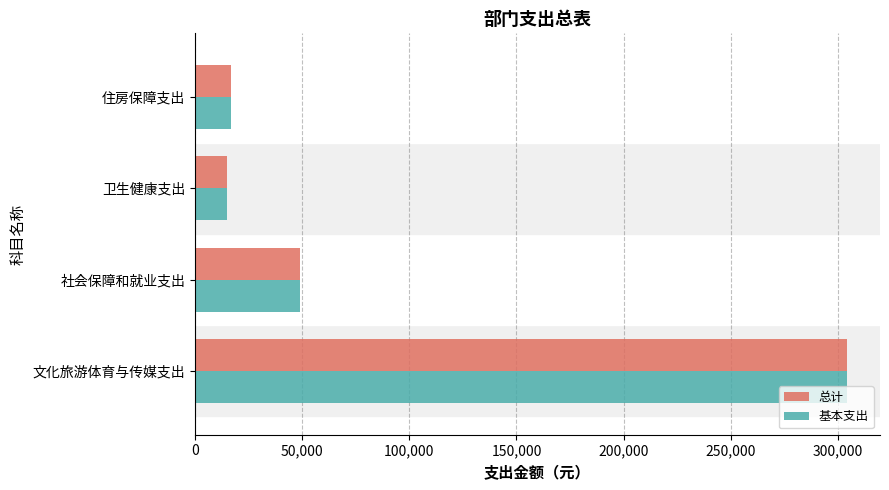

What are all the series names shown in the legend?

总计, 基本支出